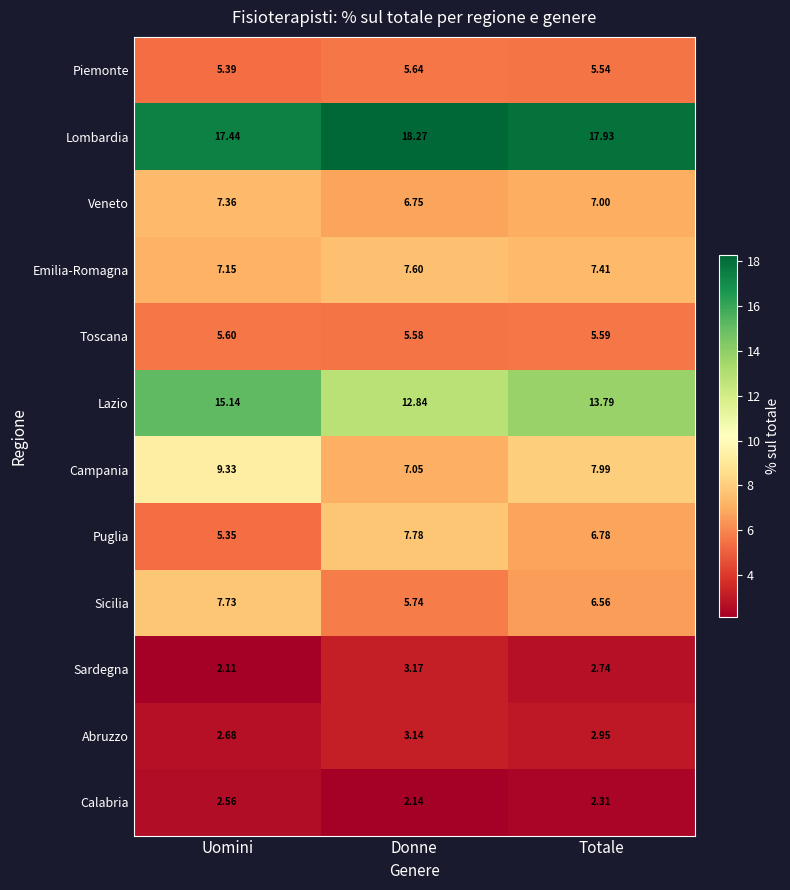

Rank the series at Donne from lowest to highest value.

Calabria, Abruzzo, Sardegna, Toscana, Piemonte, Sicilia, Veneto, Campania, Emilia-Romagna, Puglia, Lazio, Lombardia